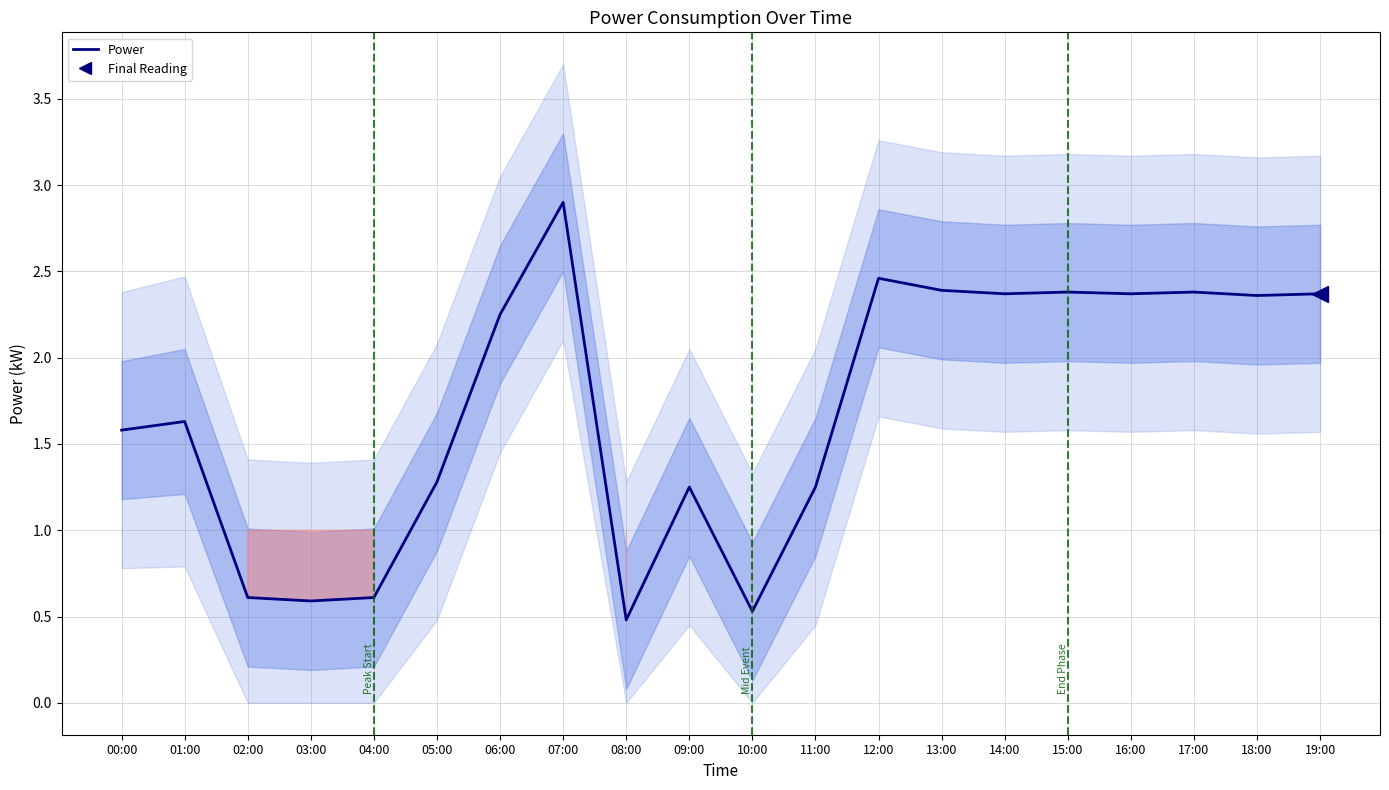

How many lines are shown in the chart?

1